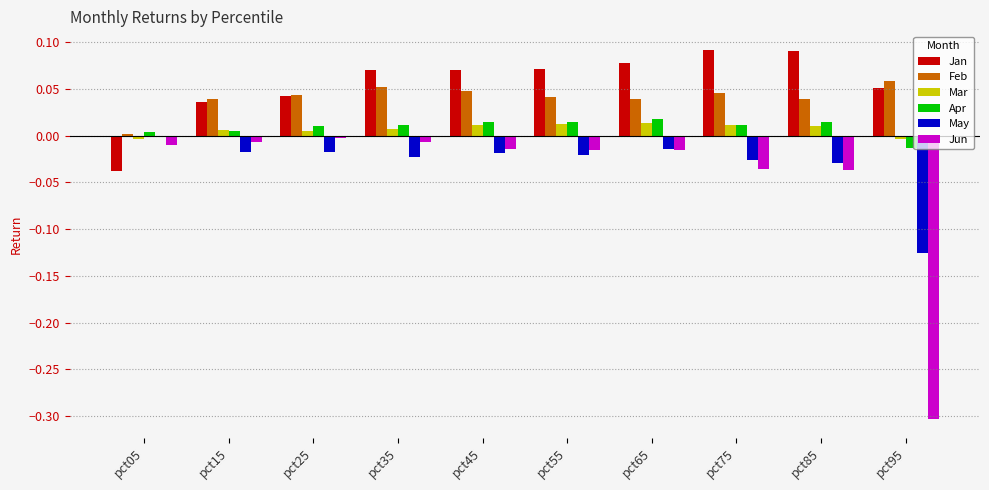

Is the value of Jun at pct55 greater than the value of Apr at pct45?

No